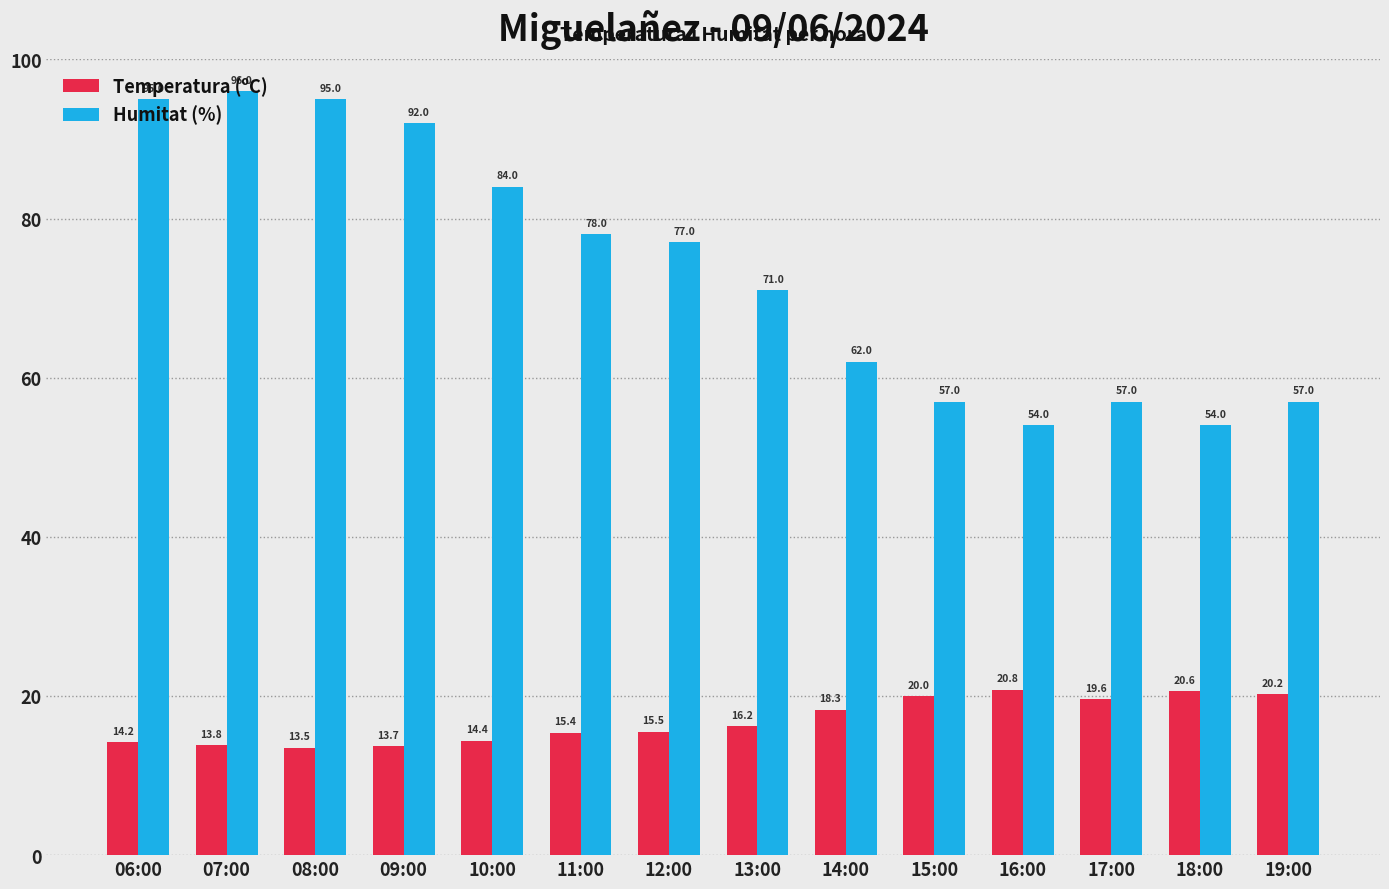

Reading left to right, transcribe all the data shown in this chart.

Temperatura (ºC): 06:00=14.2	07:00=13.8	08:00=13.5	09:00=13.7	10:00=14.4	11:00=15.4	12:00=15.5	13:00=16.2	14:00=18.3	15:00=20.0	16:00=20.8	17:00=19.6	18:00=20.6	19:00=20.2
Humitat (%): 06:00=95.0	07:00=96.0	08:00=95.0	09:00=92.0	10:00=84.0	11:00=78.0	12:00=77.0	13:00=71.0	14:00=62.0	15:00=57.0	16:00=54.0	17:00=57.0	18:00=54.0	19:00=57.0